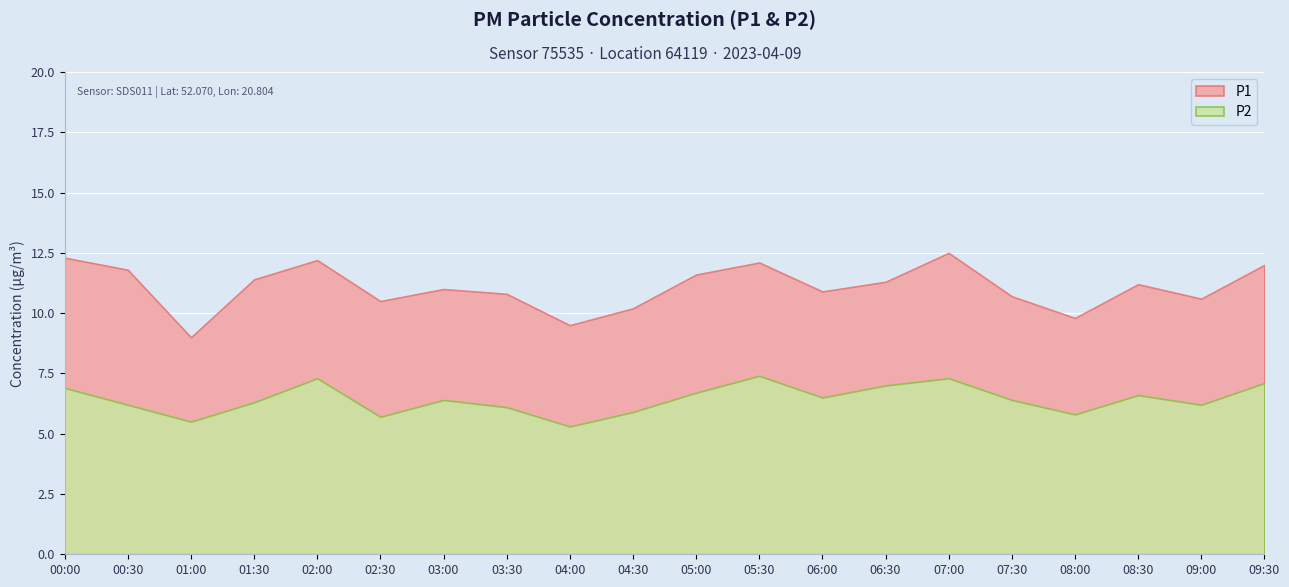

Which series has the largest total across all categories?

P1